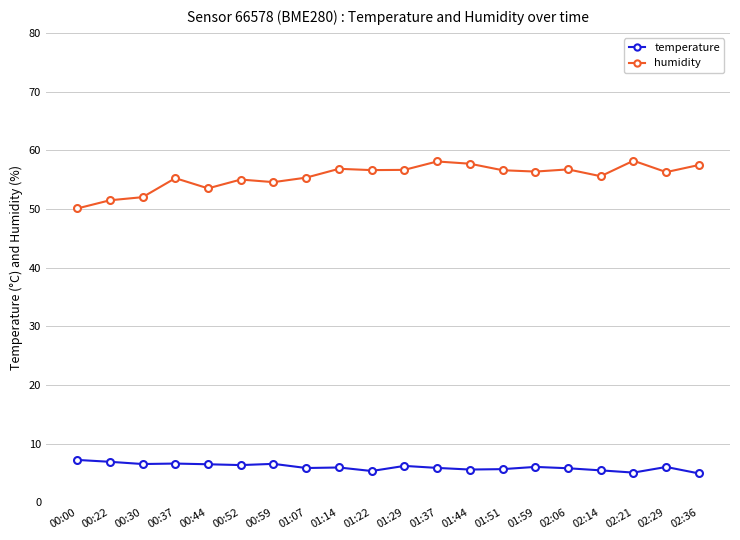

Is it true that temperature equals 2.4 at 00:22?

False